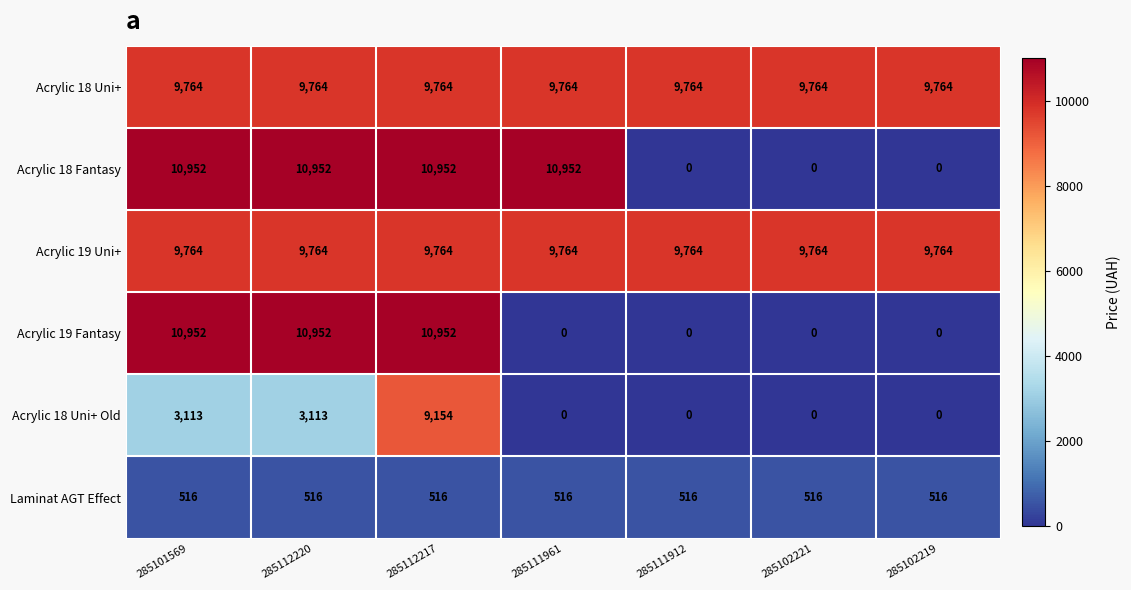

How many positive values does the Acrylic 18 Fantasy series have?

4